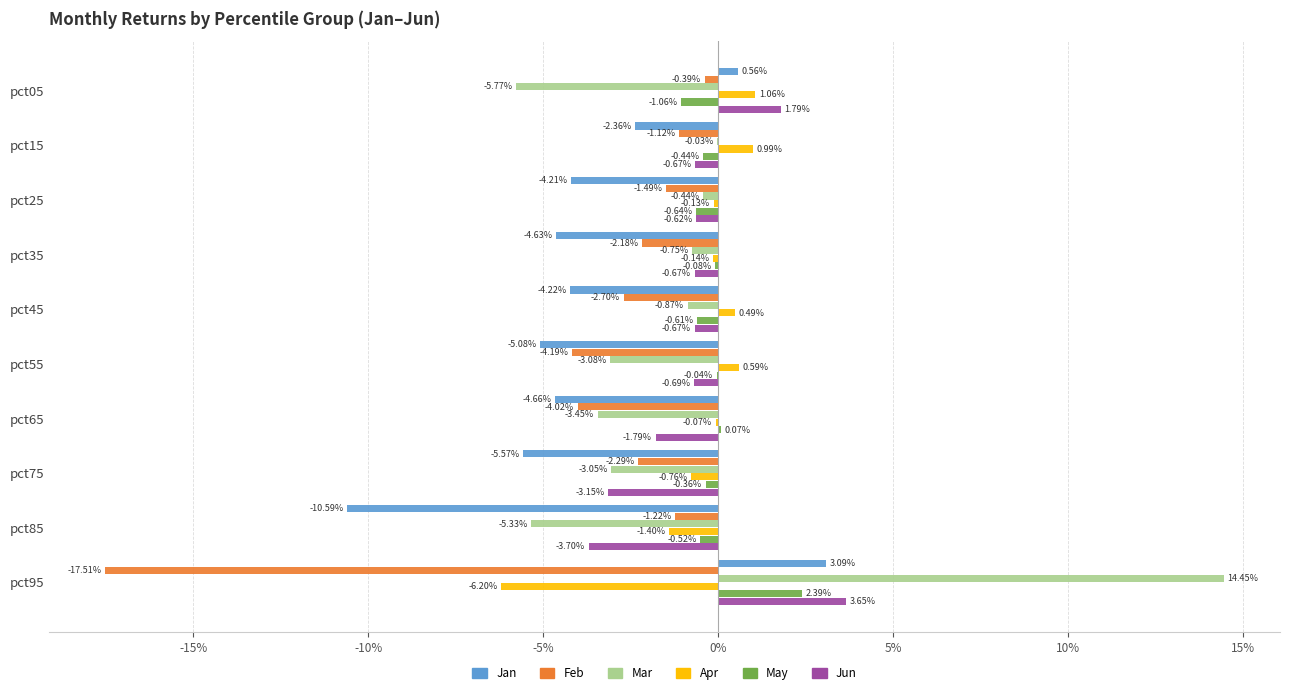

What are all the series names shown in the legend?

Jan, Feb, Mar, Apr, May, Jun